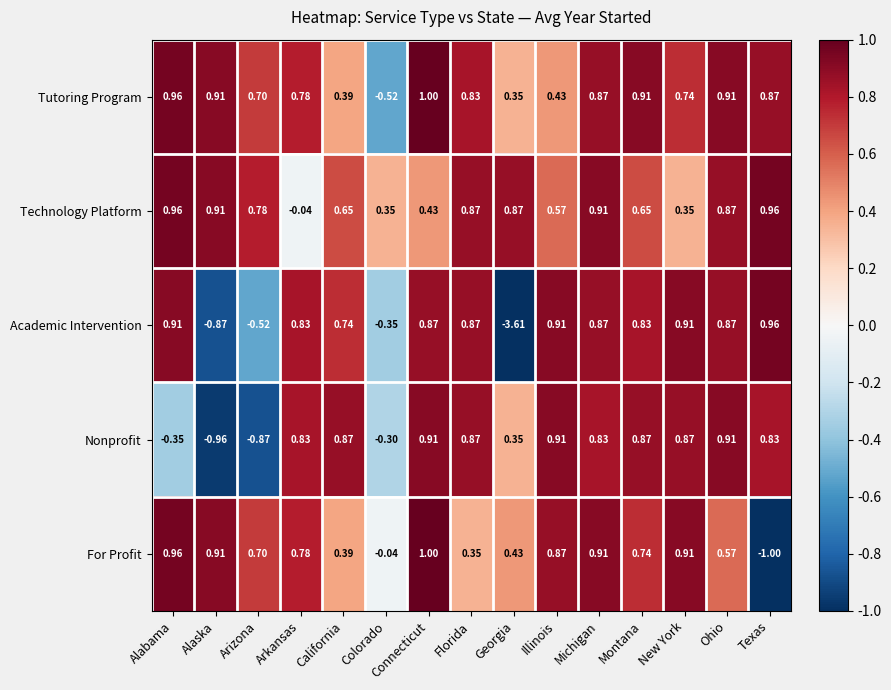

What is the total value across all series at Georgia?

-1.6